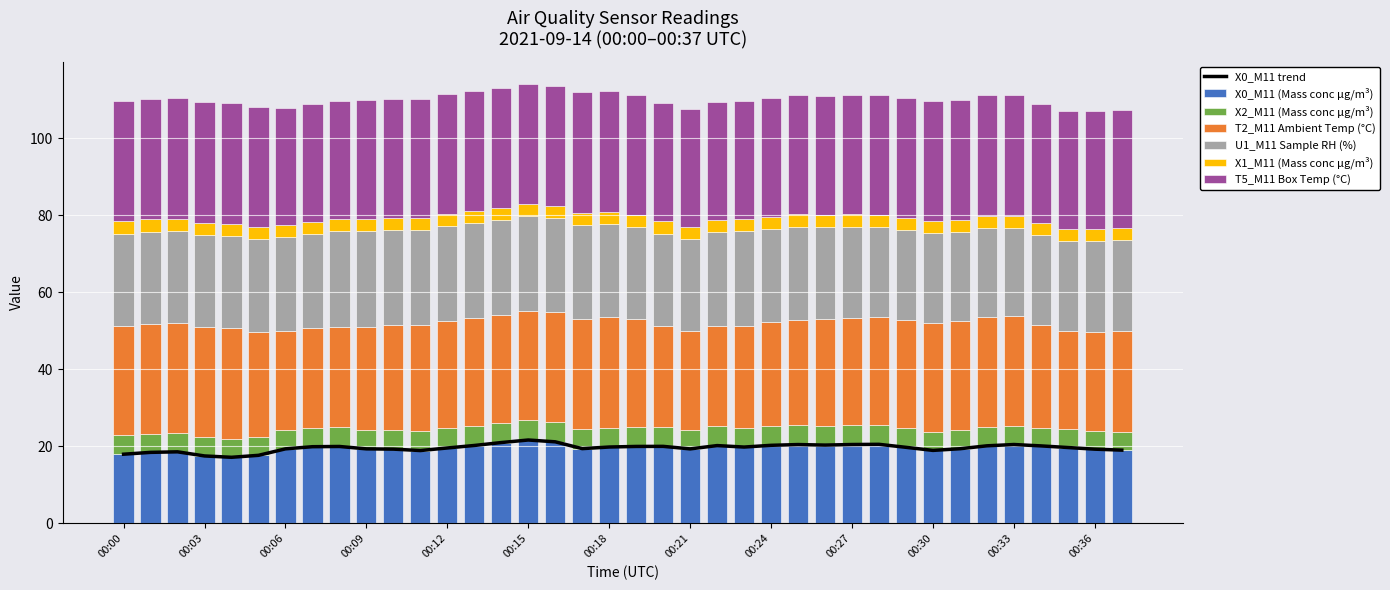

What value does the X2_M11 (Mass conc μg/m³) series have at 00:30?

4.8